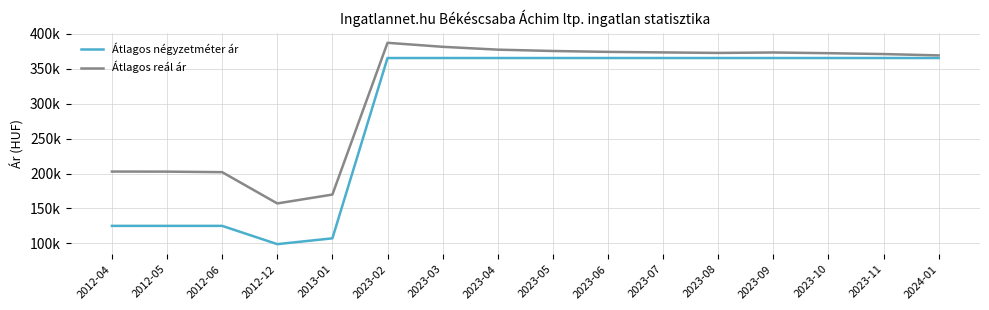

What are all the series names shown in the legend?

Átlagos négyzetméter ár, Átlagos reál ár